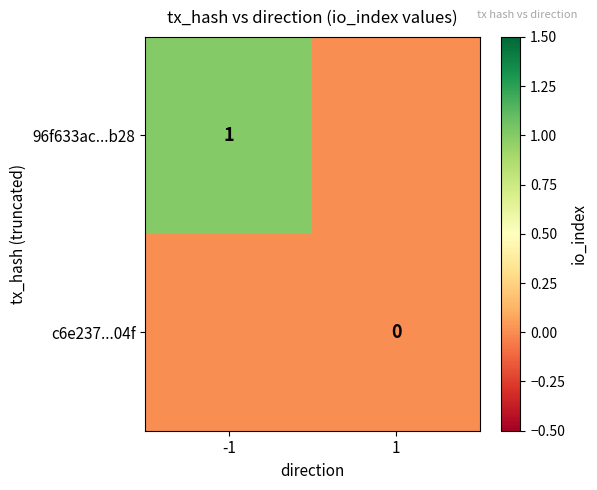

The value of 96f633ac...b28 at -1 is 0. True or false?

False